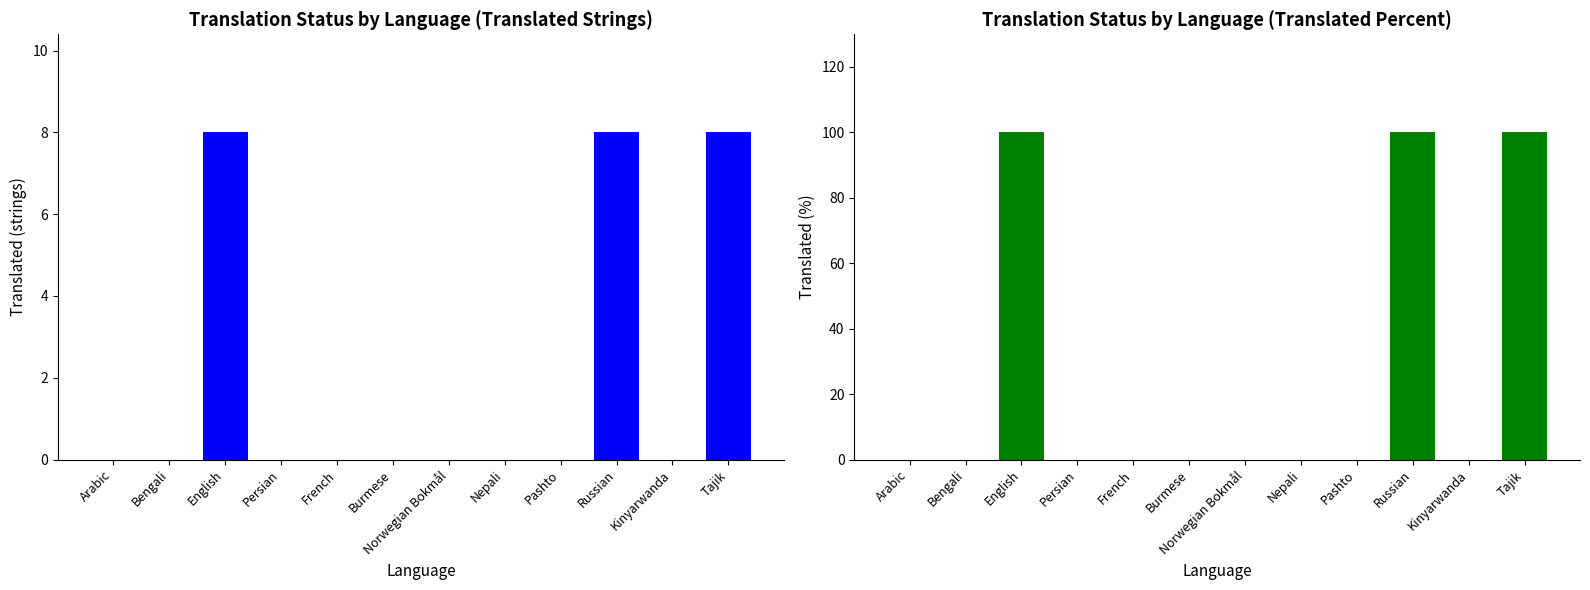

Which series has the largest total across all categories?

translated_percent